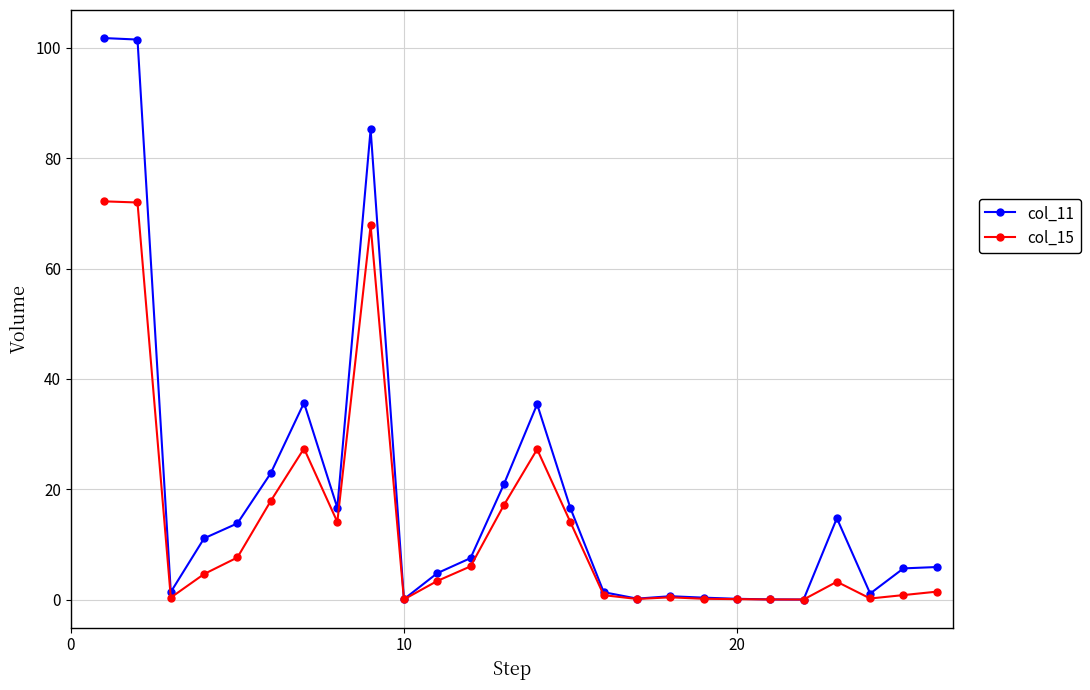

Rank the series by their average value, from highest to lowest.

col_11, col_15